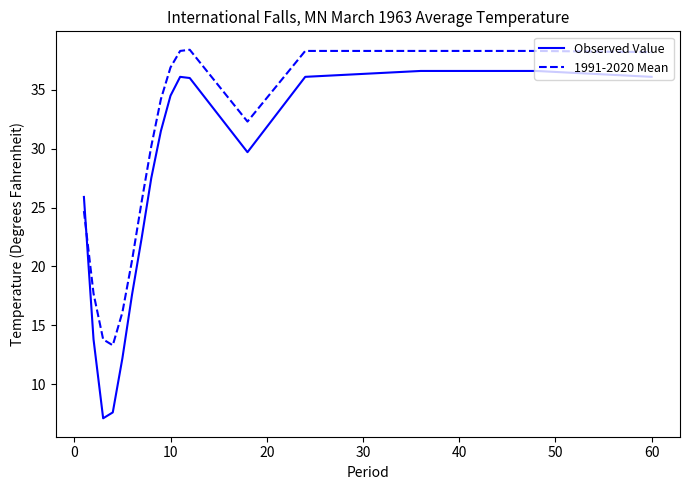

List the series in order of their peak value, lowest first.

Observed Value, 1991-2020 Mean